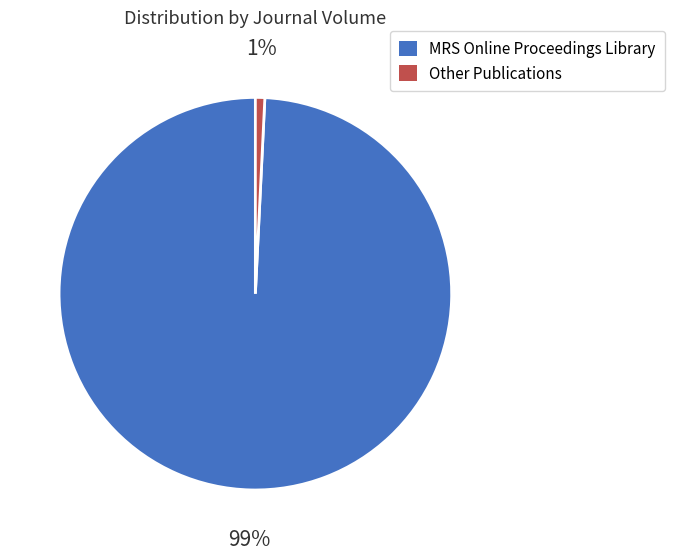

How many slices are in this pie chart?

2